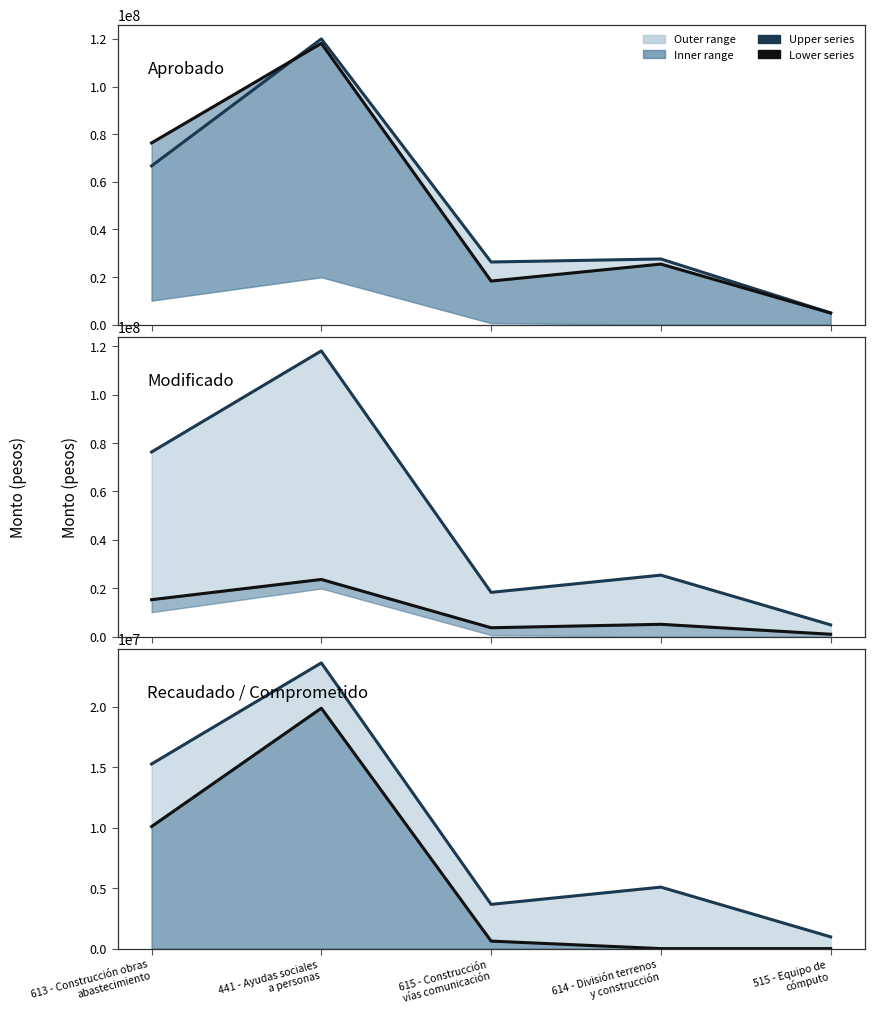

True or false: Comprometido and Aprobado intersect in this chart.

False